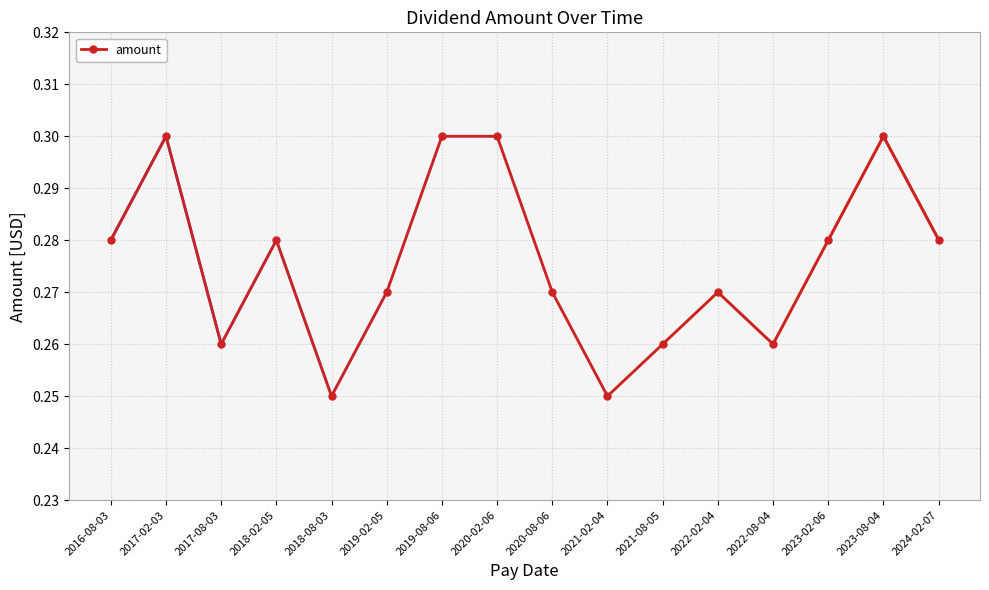

What is the sum of the values at 2020-08-06 and 2020-02-06?

0.6